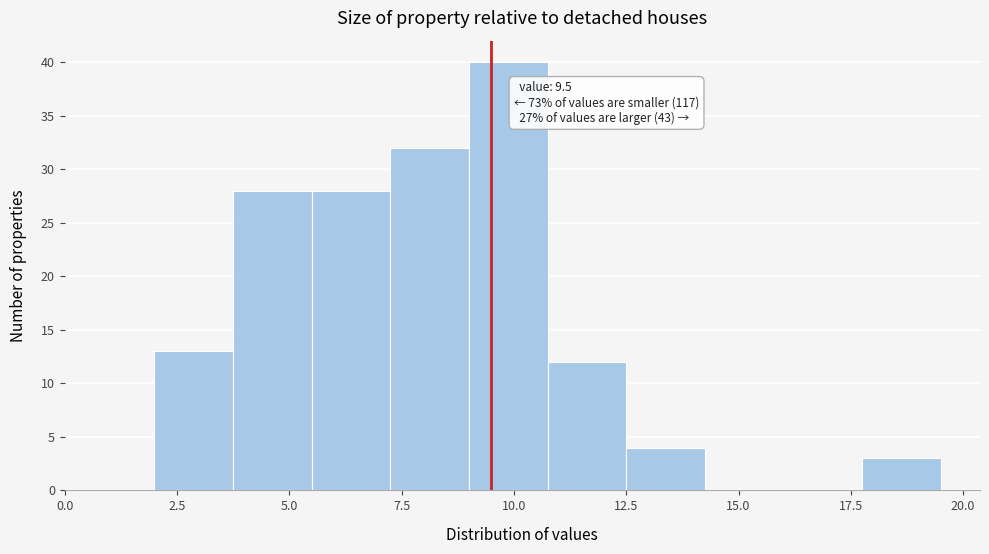

Around what value on the x-axis is the tallest bar? Give the approximate position of its centre, as read against the axis.

10.0